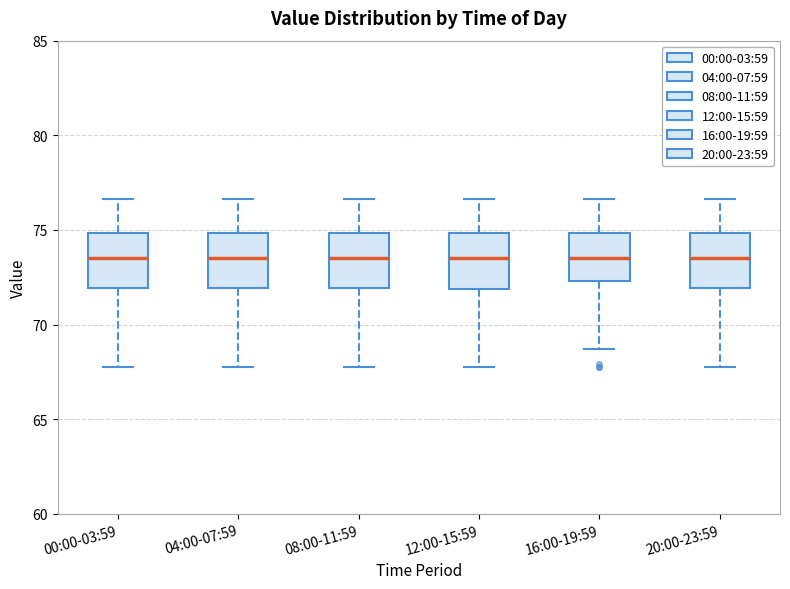

Reading left to right, transcribe this box plot: for each box, give where its median line is, the range the box spans, and where its two whiskers end, as read against the y-axis. The values are not printed on the chart, so give them approximately, as read against the axis.

00:00-03:59: median 73.5, box 72.0 to 75.0, whiskers 68.0 to 76.5
04:00-07:59: median 73.5, box 72.0 to 75.0, whiskers 68.0 to 76.5
08:00-11:59: median 73.5, box 72.0 to 75.0, whiskers 68.0 to 76.5
12:00-15:59: median 73.5, box 72.0 to 75.0, whiskers 68.0 to 76.5
16:00-19:59: median 73.5, box 72.5 to 75.0, whiskers 68.5 to 76.5
20:00-23:59: median 73.5, box 72.0 to 75.0, whiskers 68.0 to 76.5